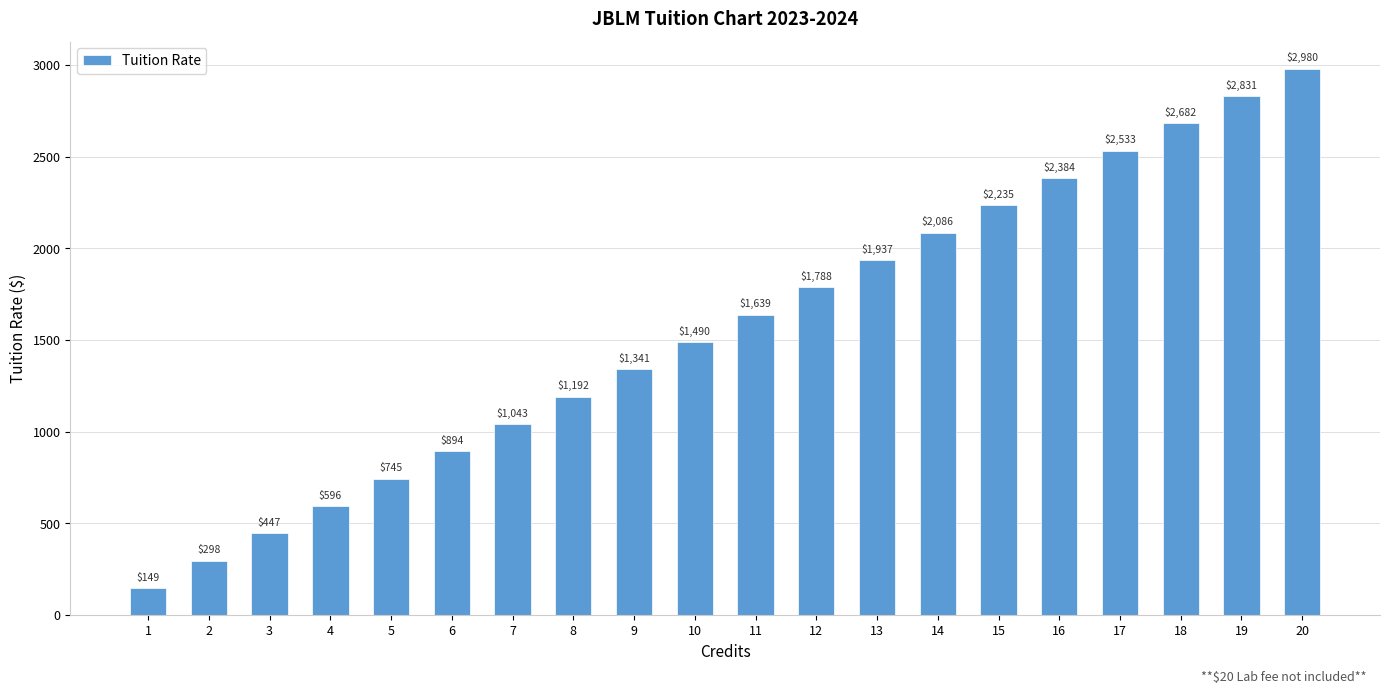

Which category has the lowest value across all series?

1